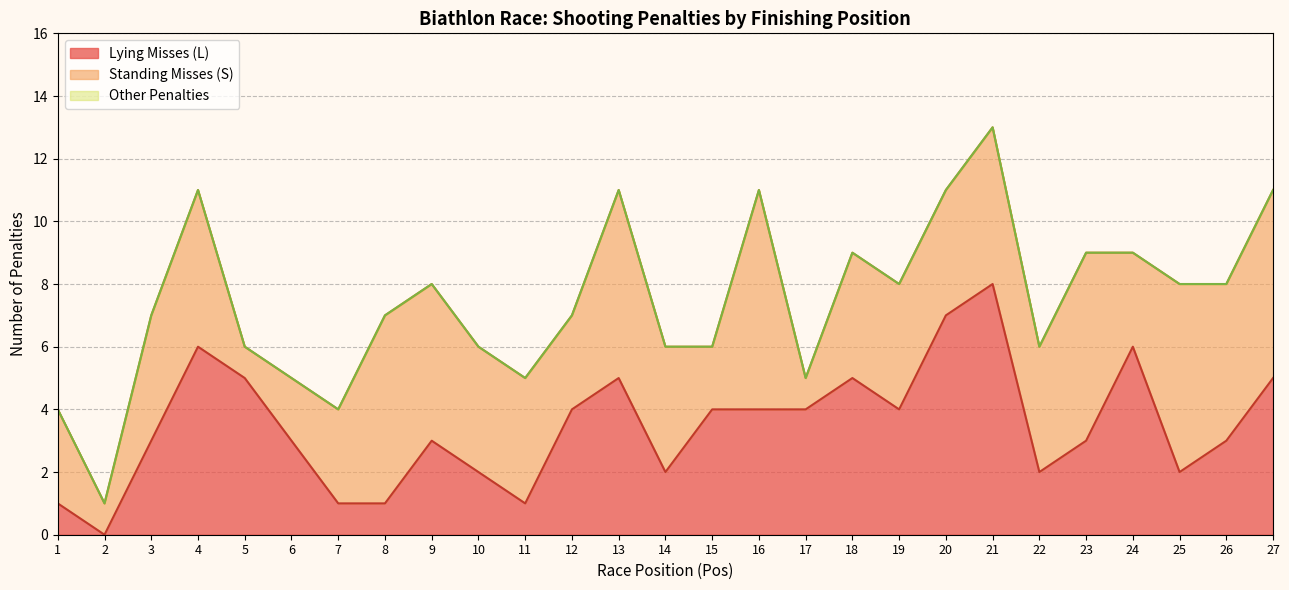

What is the average value of the Missed Shots (L+S) series?

7